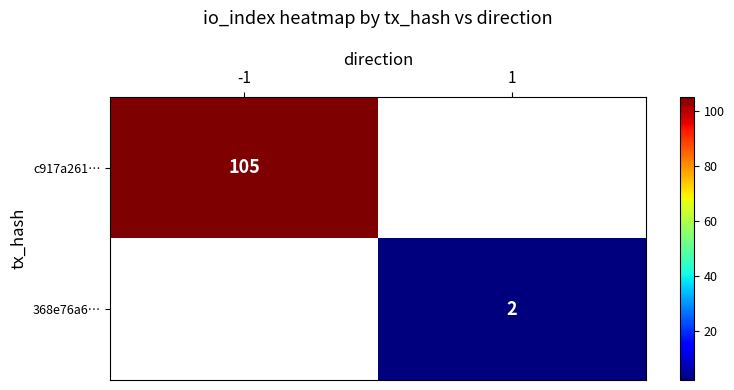

What is the lowest value of the c917a261… series?

105.0